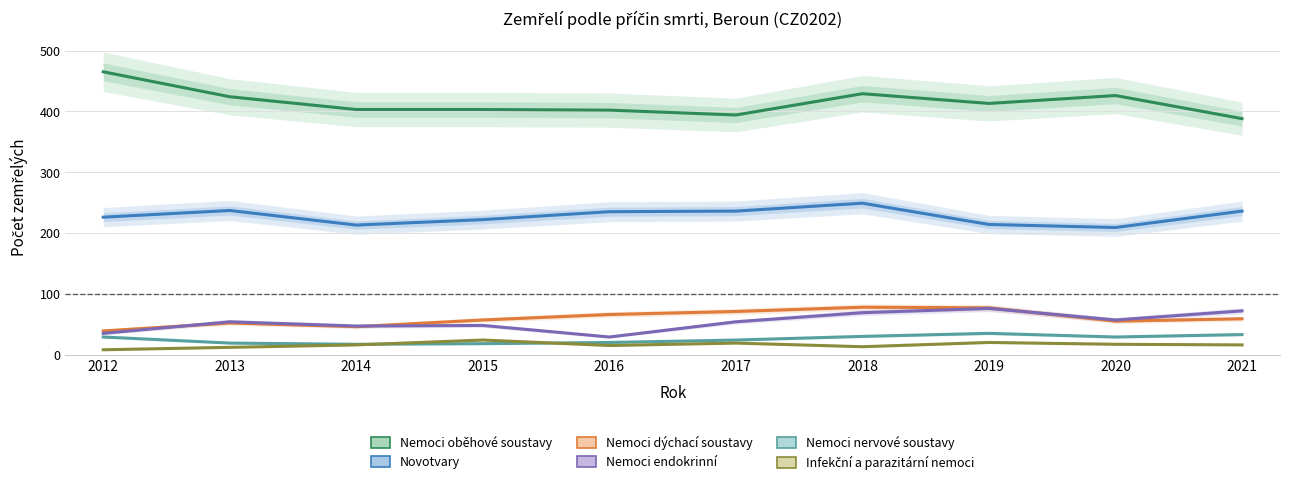

Reading right to left, transcribe all the data shown in this chart.

Nemoci oběhové soustavy: 388	426	413	429	394	402	403	403	424	465
Novotvary: 236	209	214	249	236	235	222	213	237	226
Nemoci dýchací soustavy: 59	55	77	78	71	66	57	46	52	39
Nemoci endokrinní: 72	57	76	69	54	29	48	47	54	35
Nemoci nervové soustavy: 33	29	35	30	24	20	18	17	19	29
Infekční a parazitární nemoci: 16	17	20	13	19	15	24	16	12	8